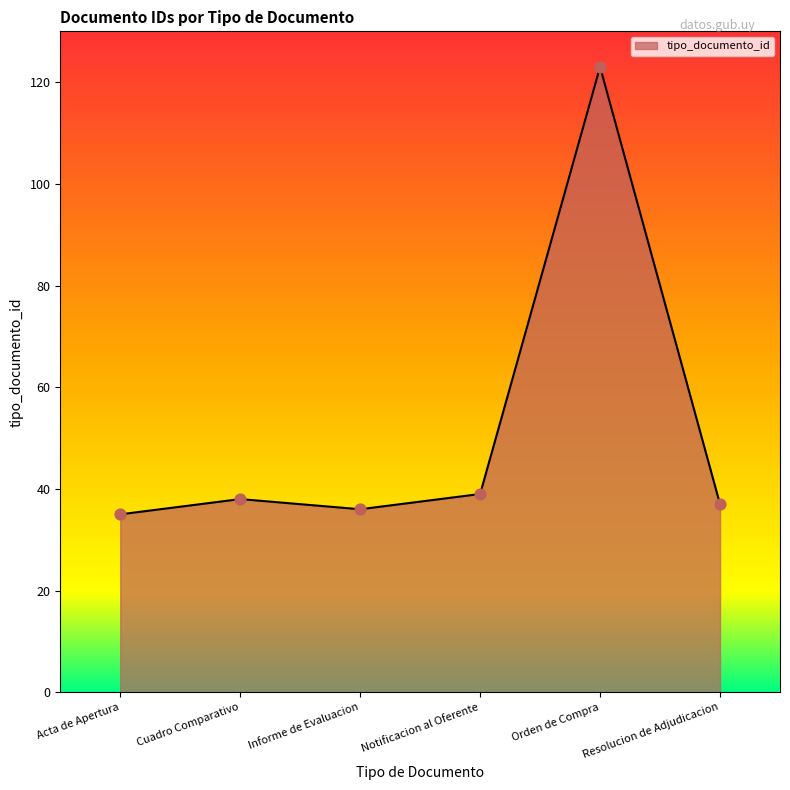

What is the change in value from Orden de Compra to Resolucion de Adjudicacion?

-86